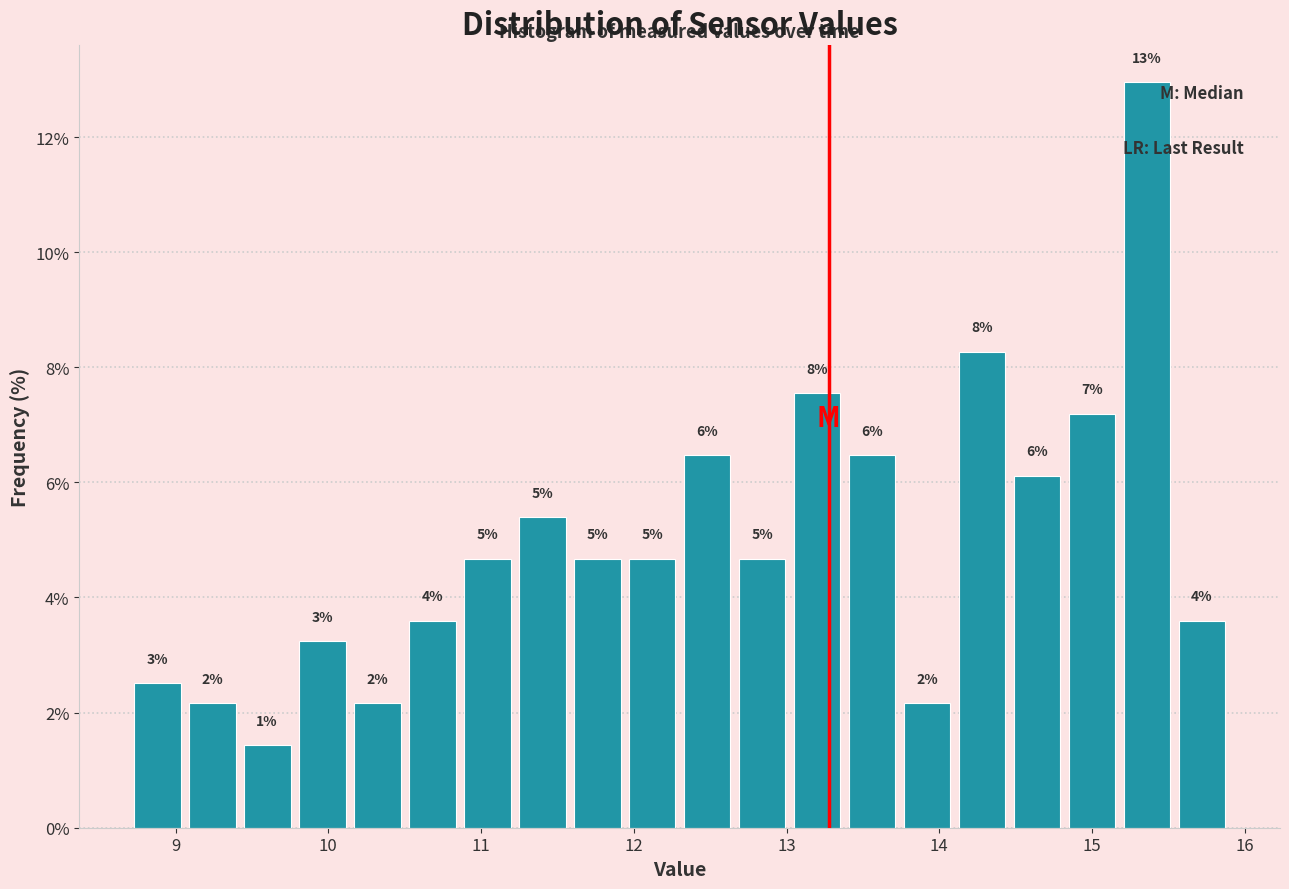

Around what value on the x-axis is the tallest bar? Give the approximate position of its centre, as read against the axis.

15.4